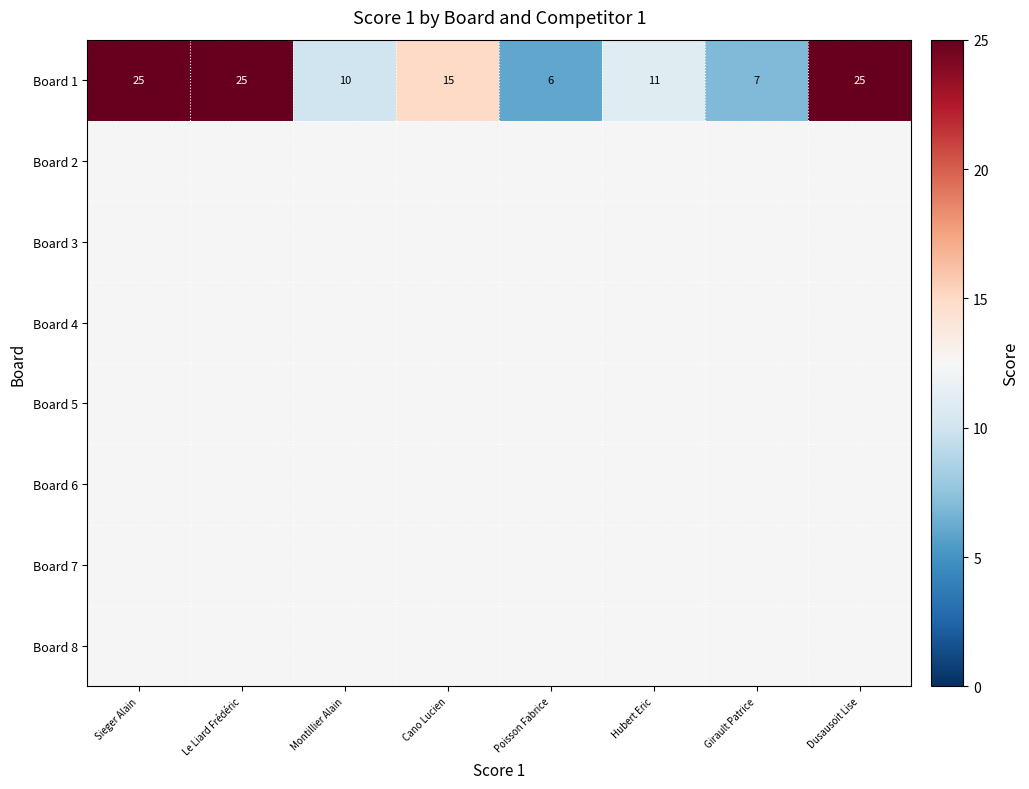

What is the difference between the second highest and second lowest values?

18